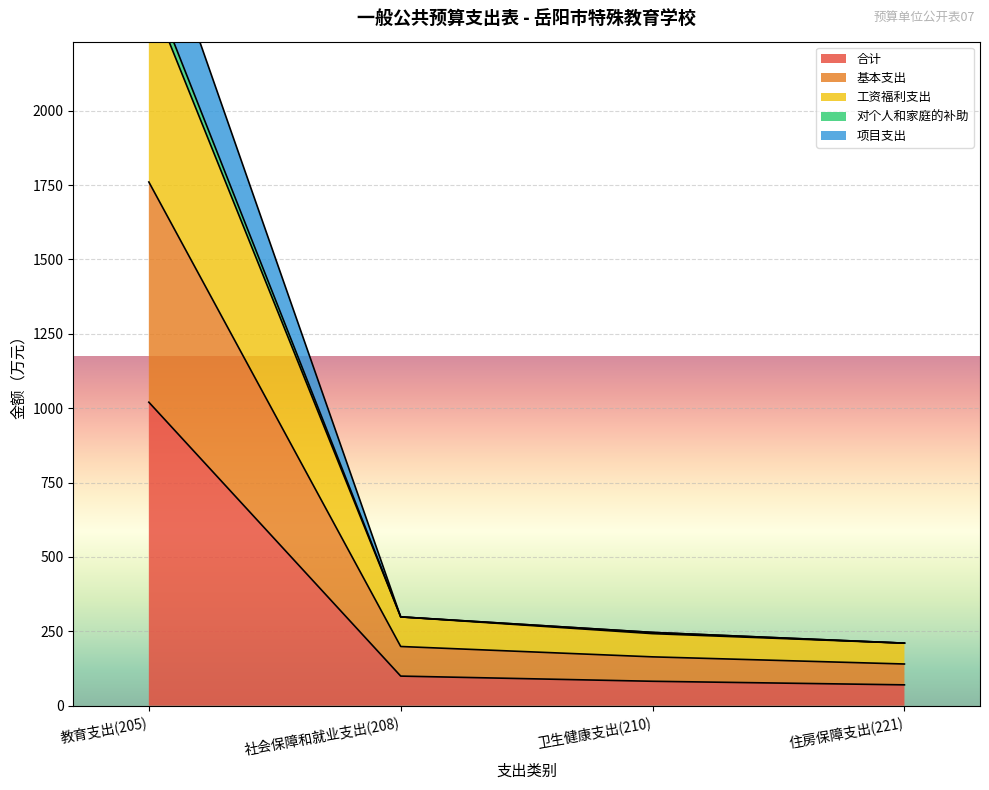

What is the lowest value of the 合计 series?

70.1